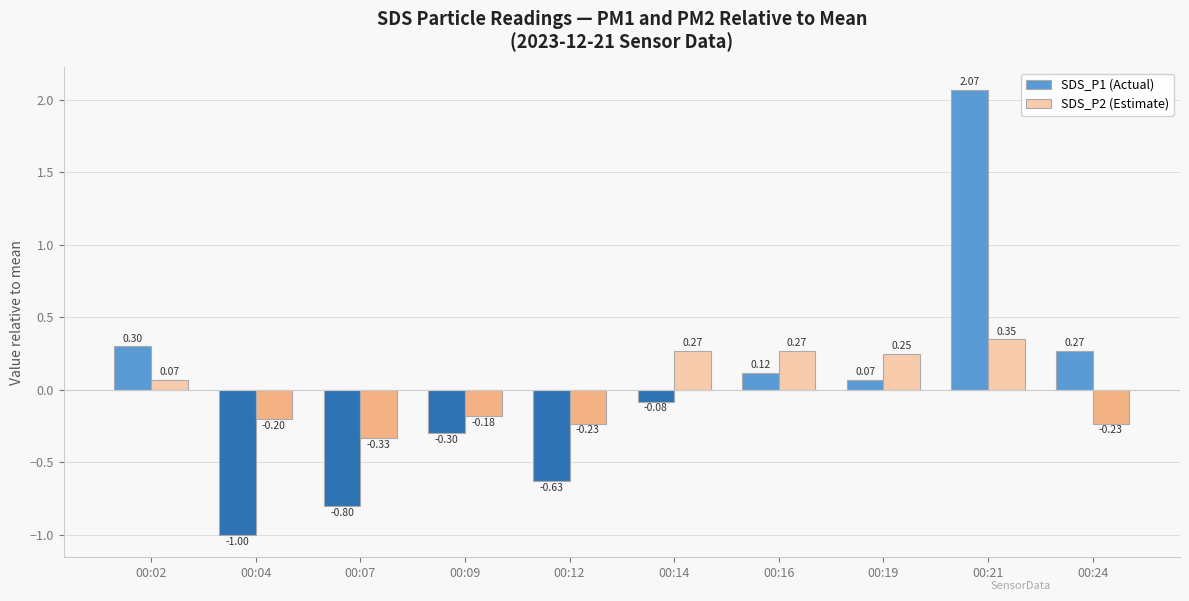

What is the spread (max minus min) of values at 00:04?

0.8